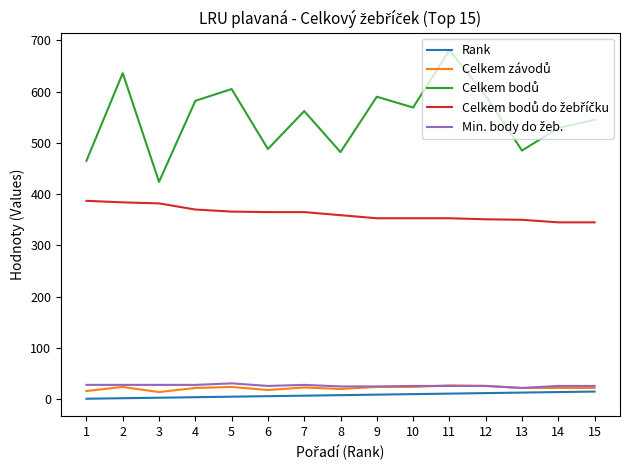

What is the maximum value shown in the chart?

681